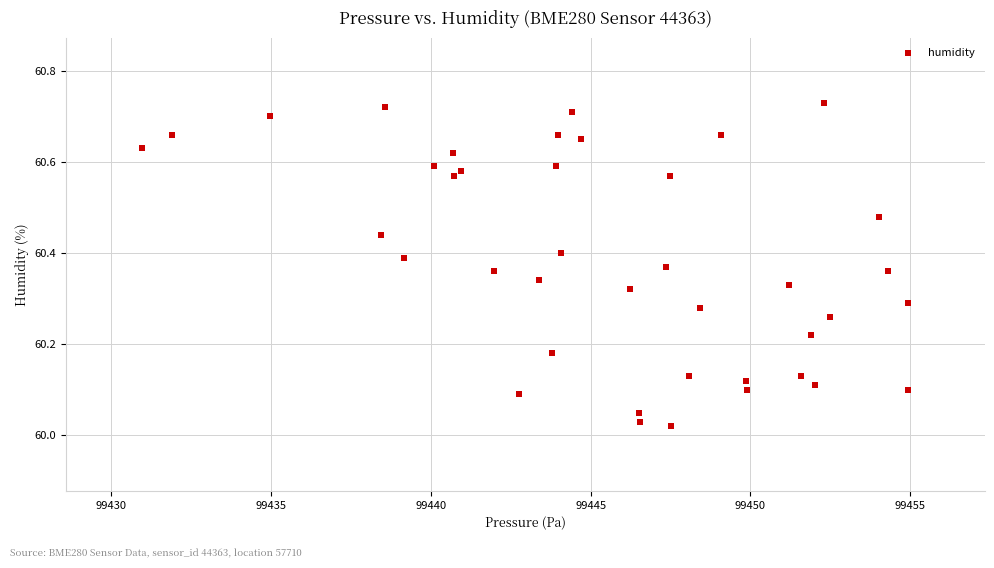

What is the range of Y values (max minus min)?

0.7